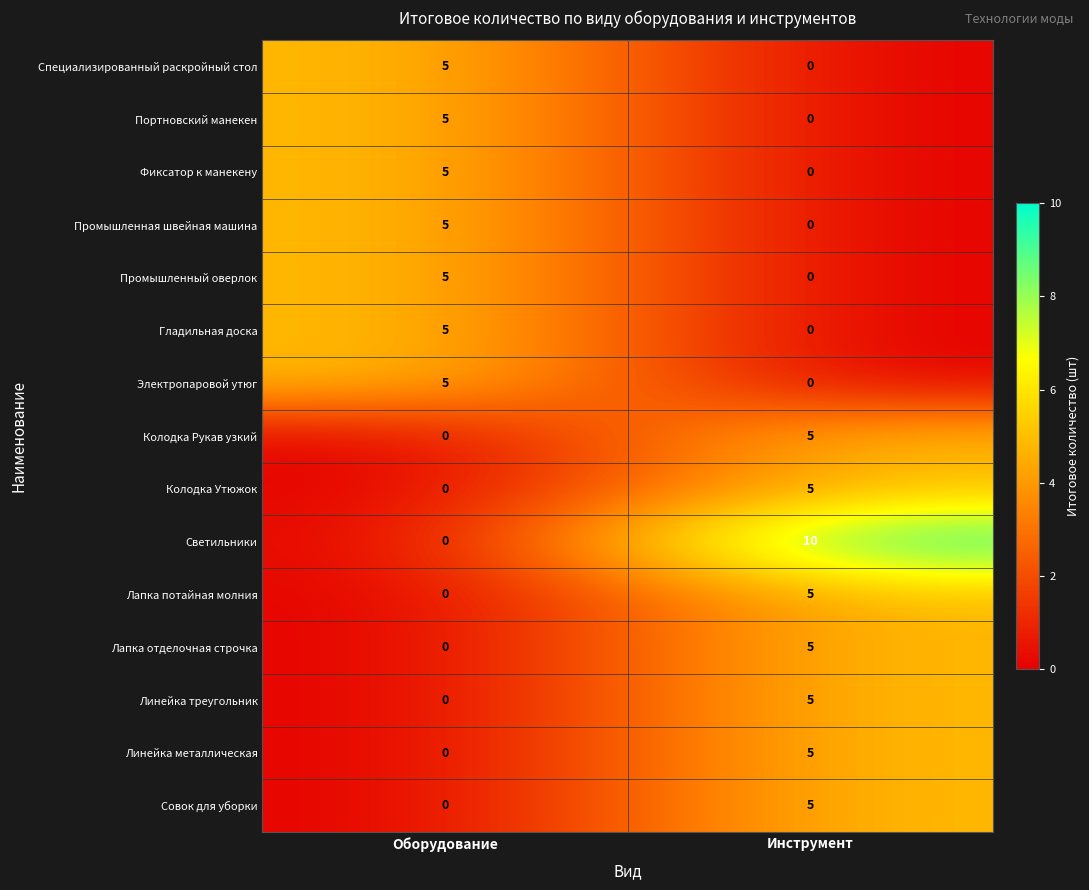

Where is Совок для уборки nearest to the value 2?

Оборудование